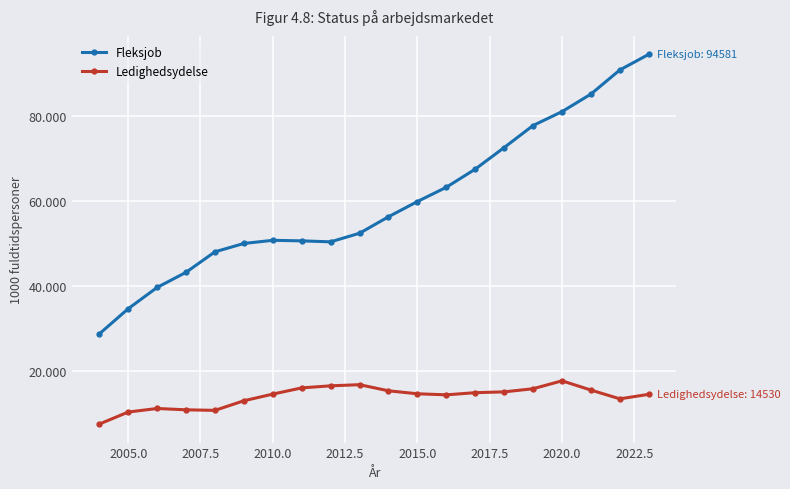

In Ledighedsydelse, how many points are higher than both neighbors (excluding endpoints)?

3